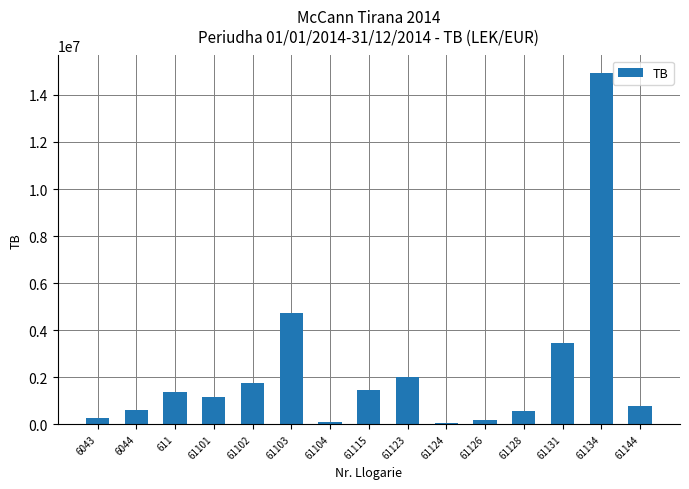

The value at 6043 is 250227.1. True or false?

True